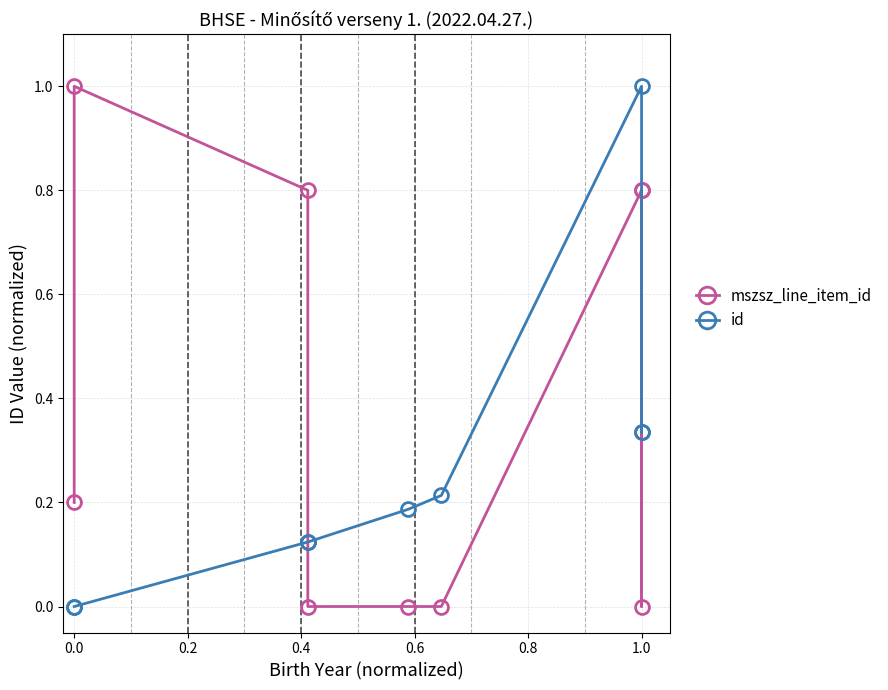

List the series in order of their peak value, highest first.

mszsz_line_item_id, id